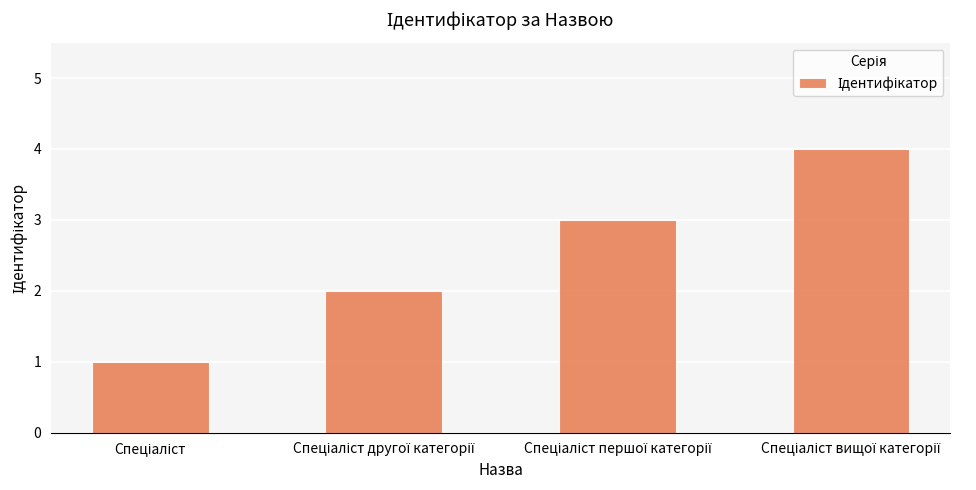

What is the greatest value displayed?

4